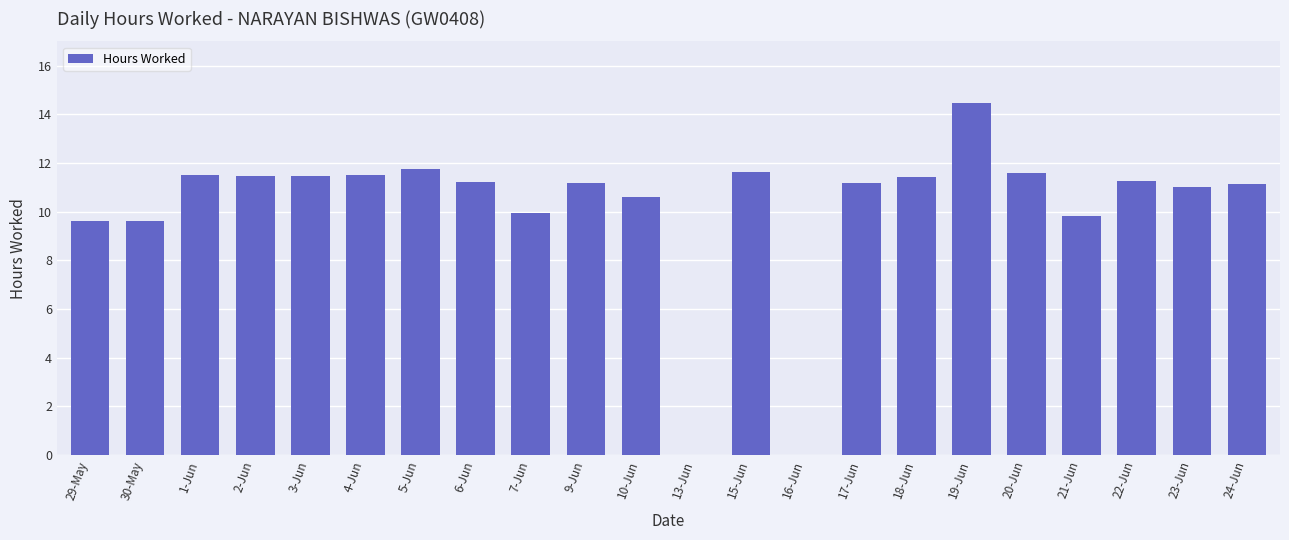

Is it true that the value at 30-May is 9.6?

True